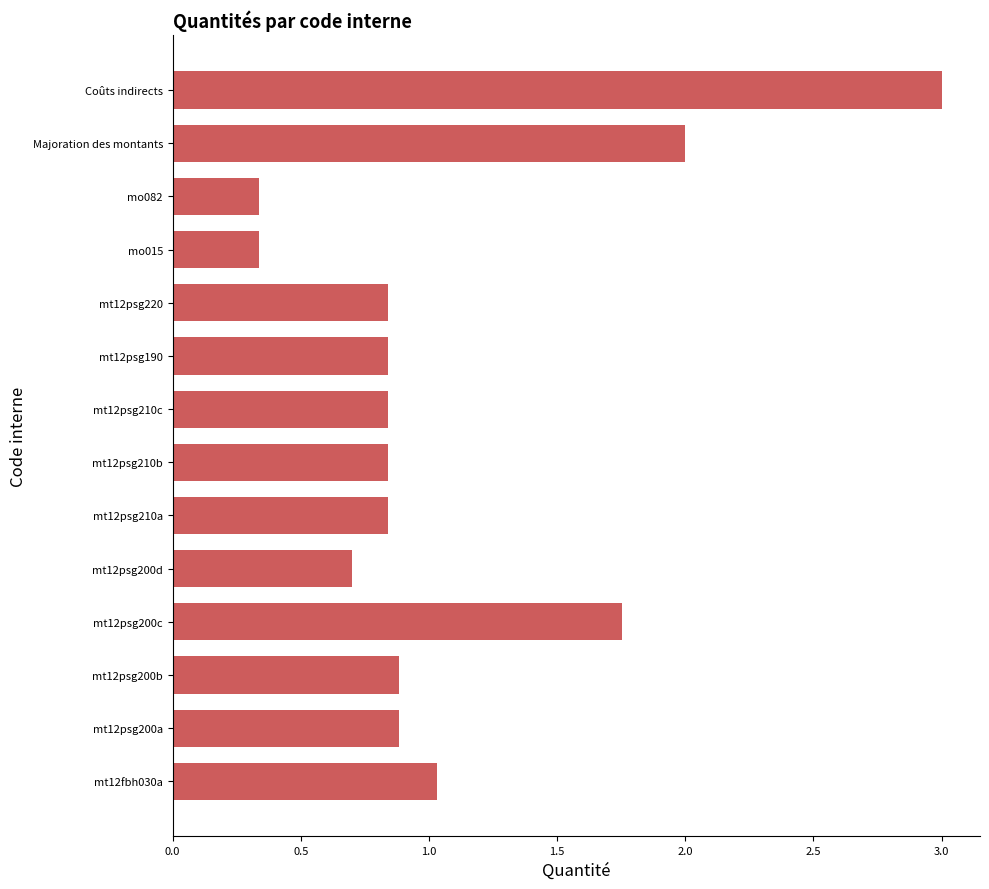

True or false: the data shows 0.5 at mo015.

False